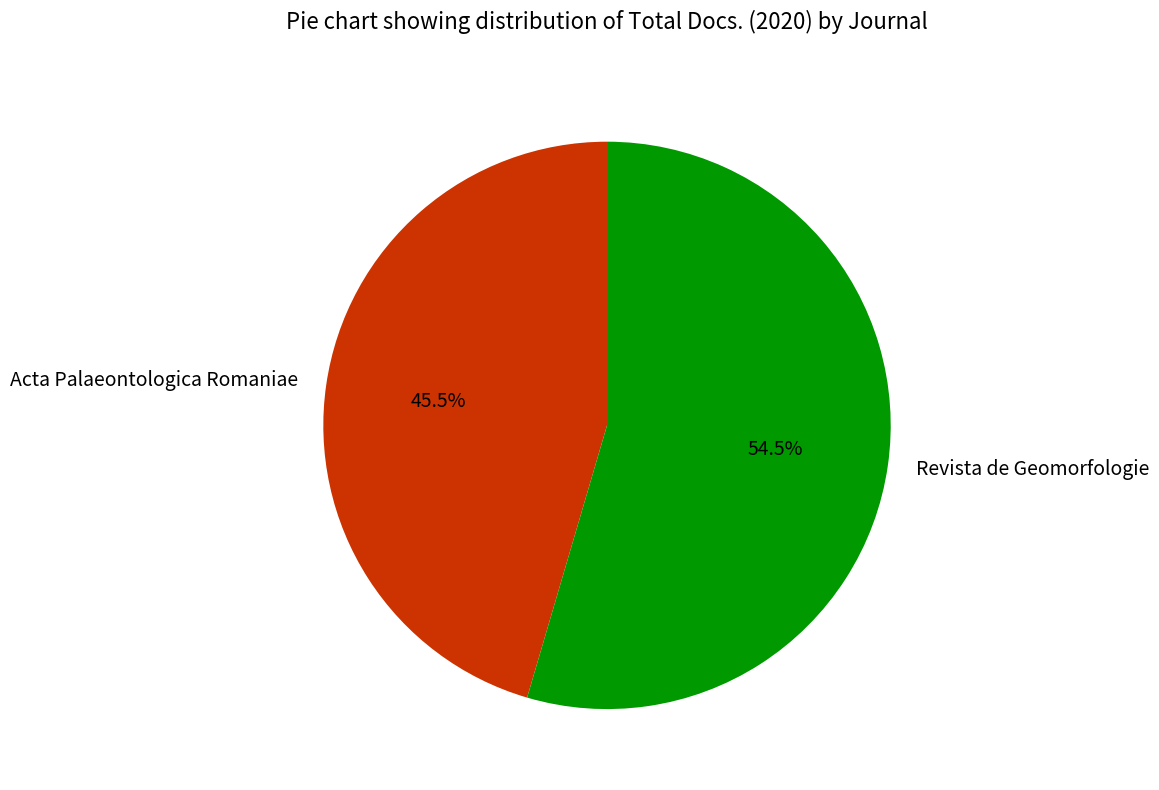

What is the largest slice in the pie chart?

Revista de Geomorfologie